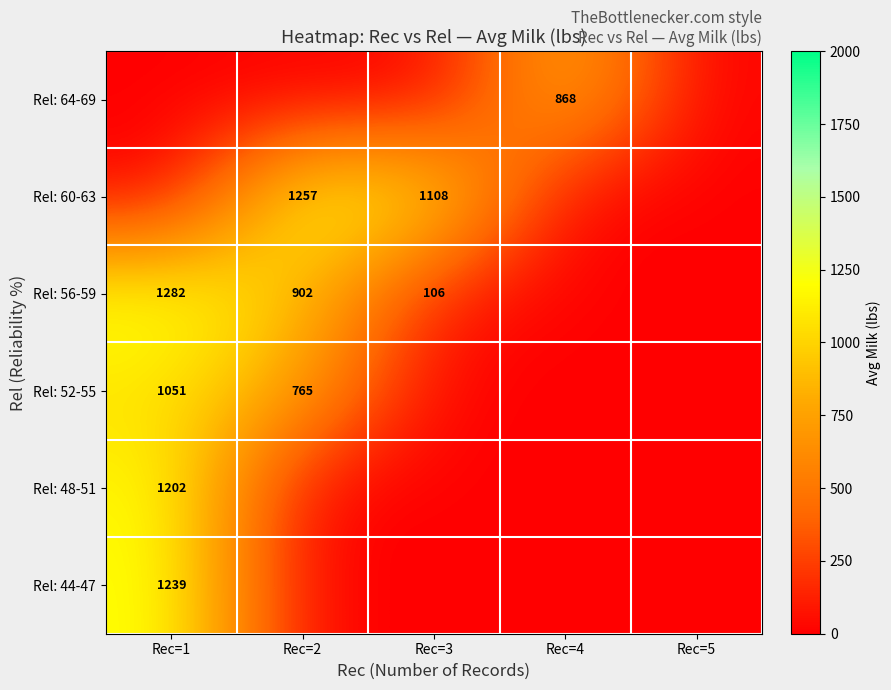

The Rel: 52-55 series shows 1051 at Rec=1. True or false?

True